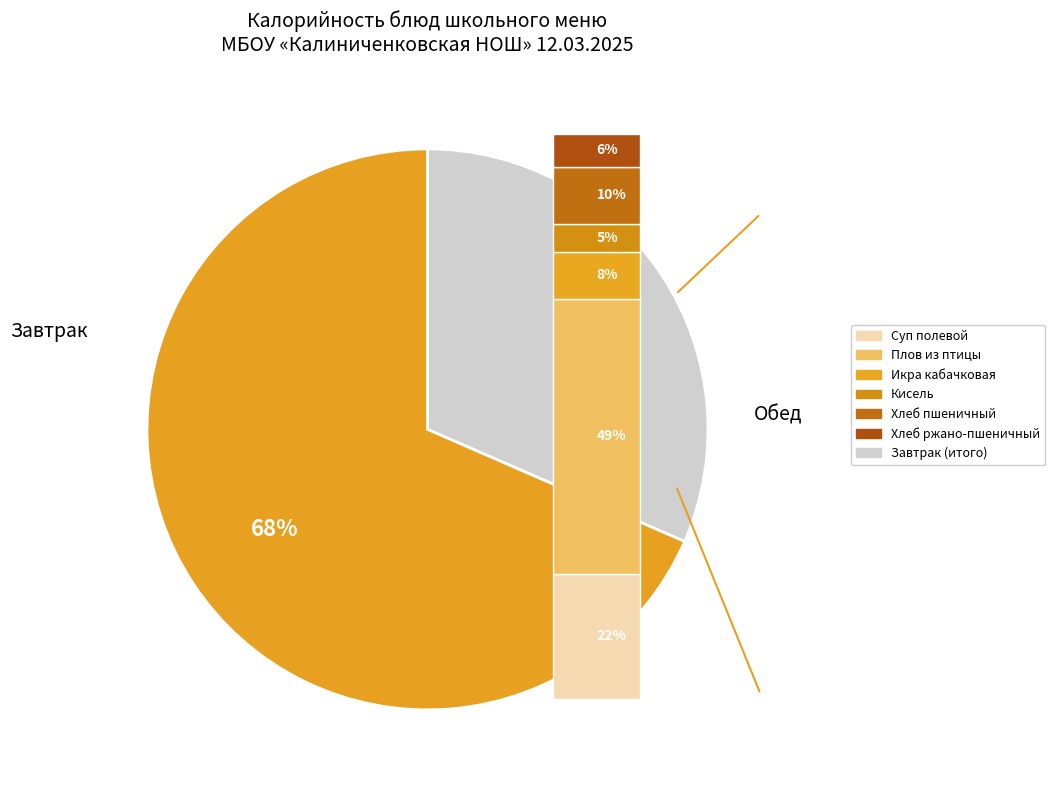

Does Хлеб пшеничный represent more than half of the total?

No